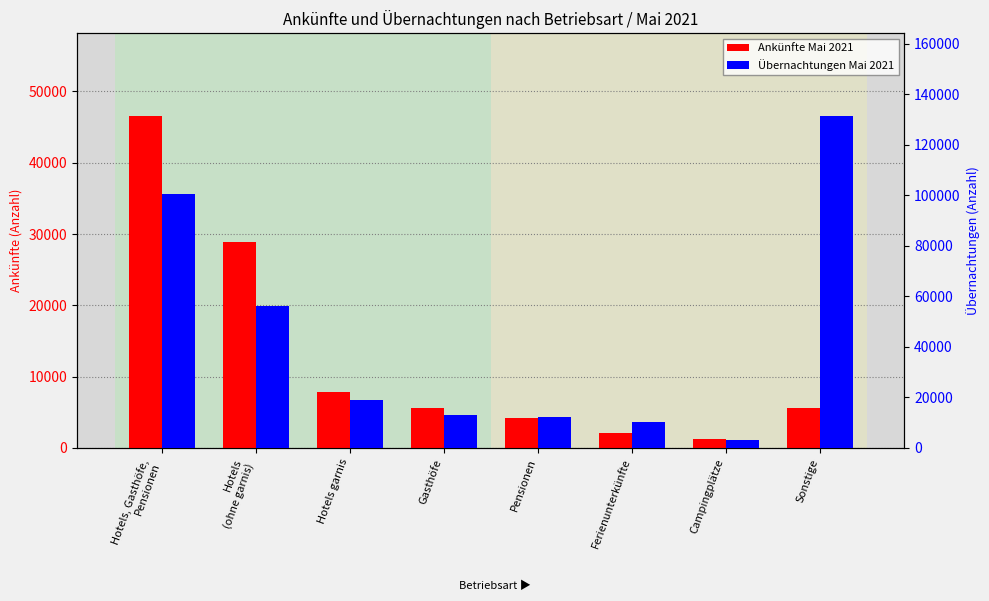

Are the bars horizontal?

No